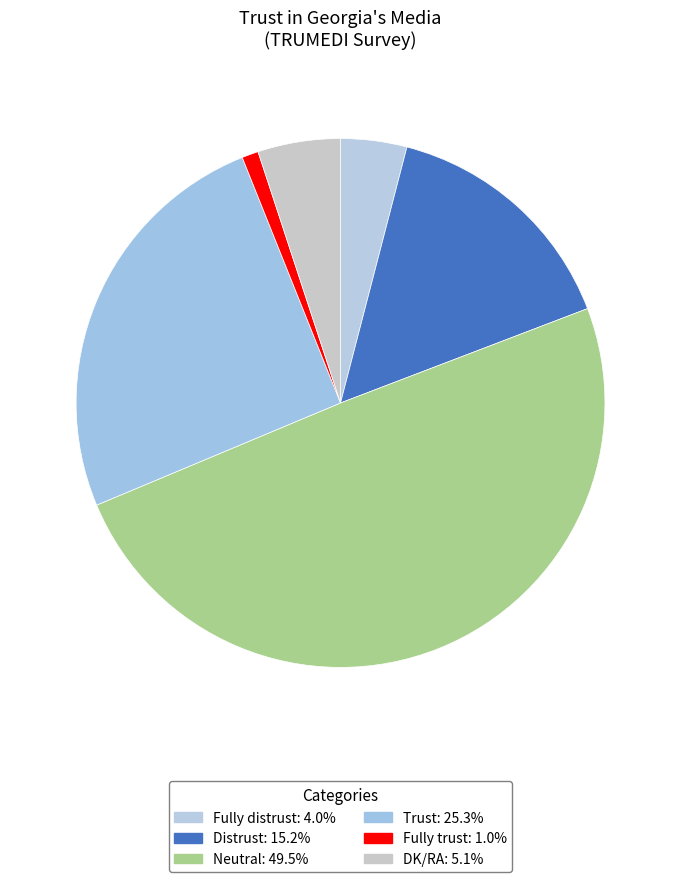

Combined, do Trust and Fully trust account for over 50%?

No